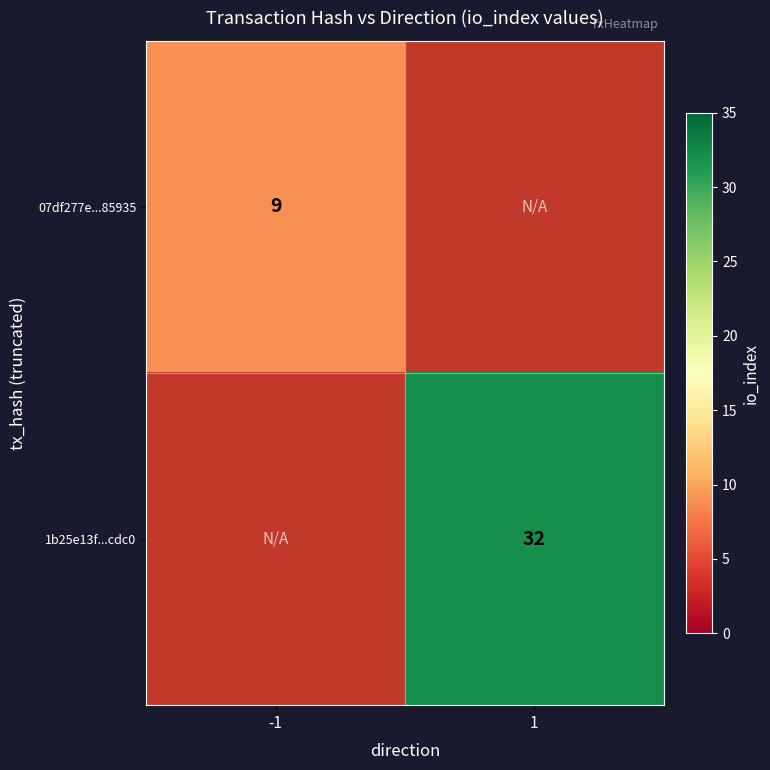

True or false: 1b25e13f...cdc0 has a value of 53 at 1.

False